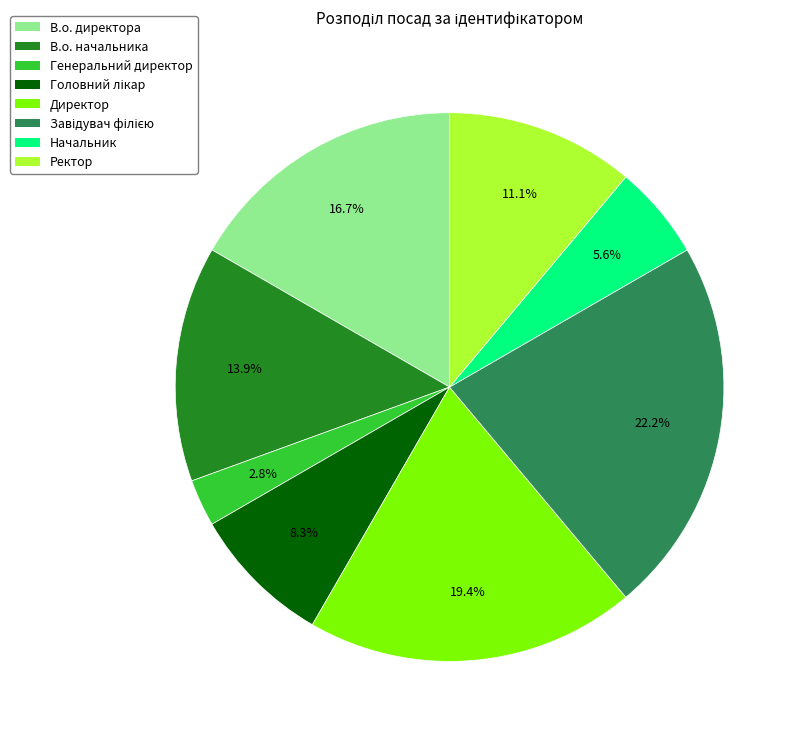

Which has a higher value, Директор or В.о. директора?

Директор